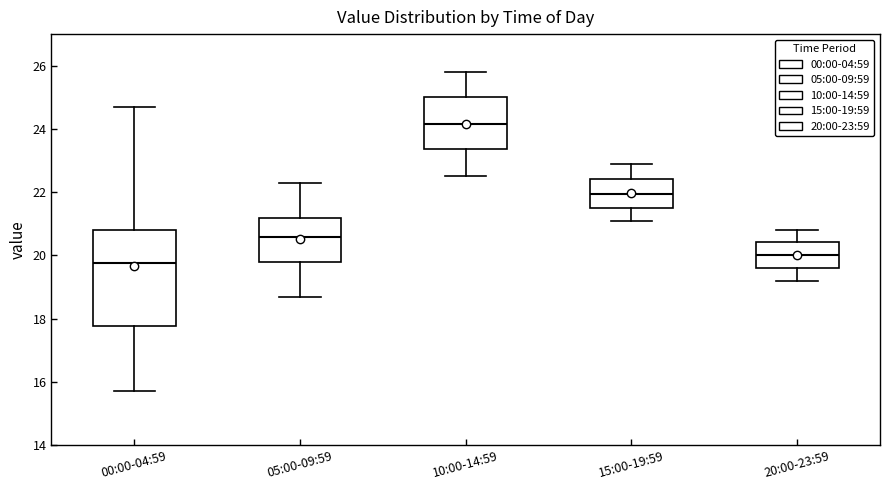

Reading left to right, transcribe this box plot: for each box, give where its median line is, the range the box spans, and where its two whiskers end, as read against the y-axis. The values are not printed on the chart, so give them approximately, as read against the axis.

00:00-04:59: median 19.8, box 17.8 to 20.8, whiskers 15.8 to 24.8
05:00-09:59: median 20.6, box 19.8 to 21.2, whiskers 18.8 to 22.4
10:00-14:59: median 24.2, box 23.4 to 25.0, whiskers 22.6 to 25.8
15:00-19:59: median 22.0, box 21.6 to 22.4, whiskers 21.2 to 23.0
20:00-23:59: median 20.0, box 19.6 to 20.4, whiskers 19.2 to 20.8